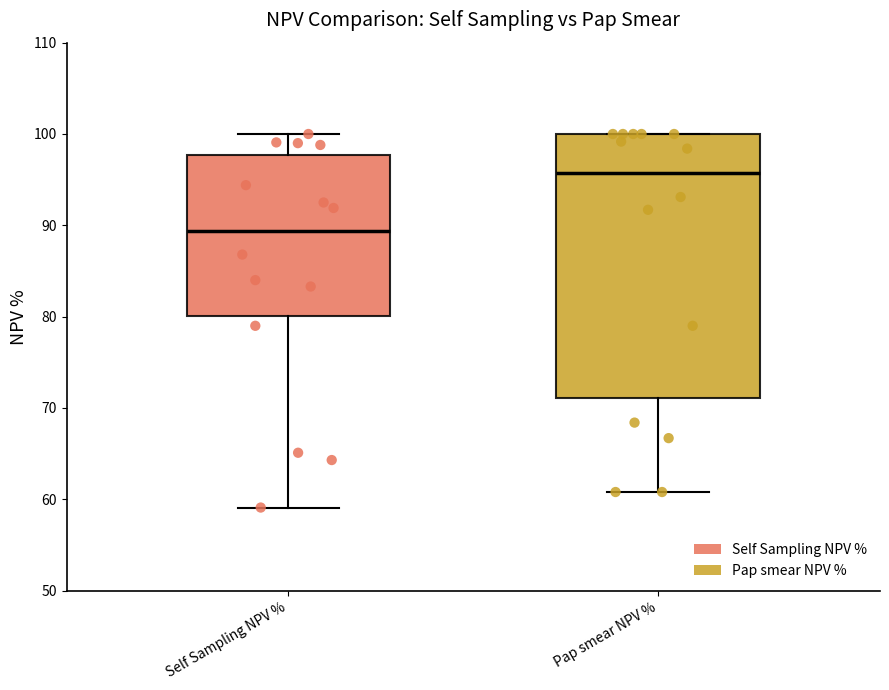

Reading left to right, transcribe this box plot: for each box, give where its median line is, the range the box spans, and where its two whiskers end, as read against the y-axis. The values are not printed on the chart, so give them approximately, as read against the axis.

Self Sampling NPV %: median 89, box 80 to 98, whiskers 59 to 100
Pap smear NPV %: median 96, box 71 to 100, whiskers 61 to 100